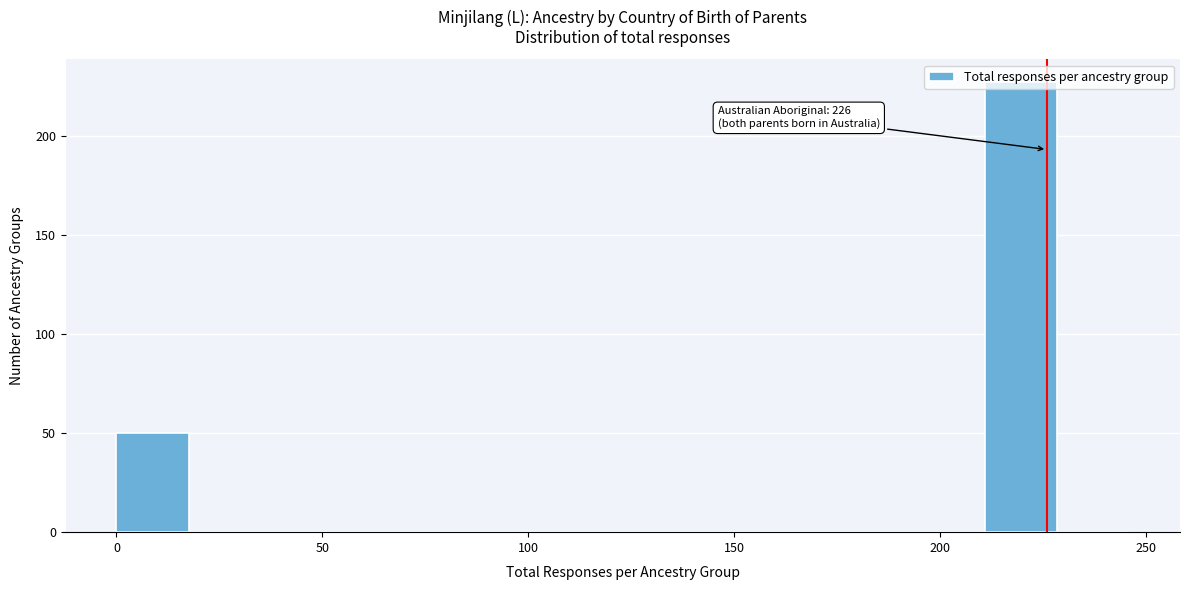

Read against the x-axis, roughly where is the centre of the tallest bar?

220